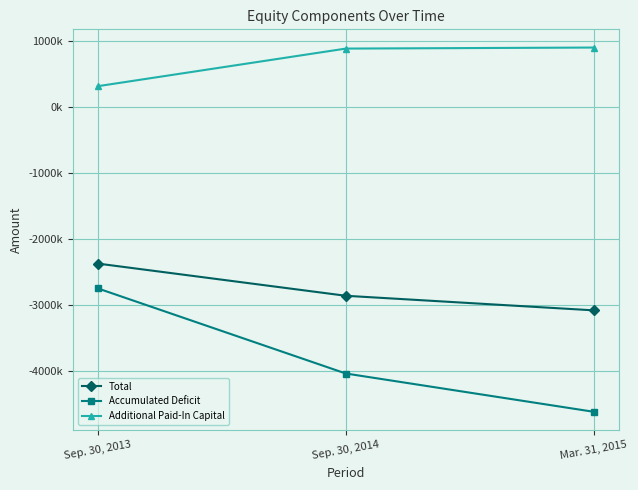

Does the chart have visible grid lines?

Yes